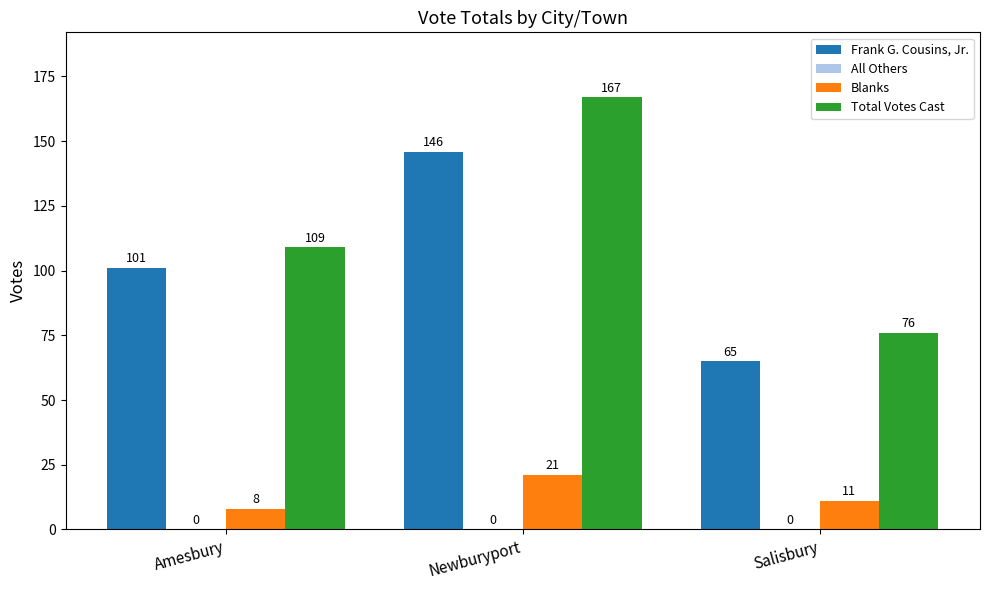

What is the spread (max minus min) of values at Salisbury?

65